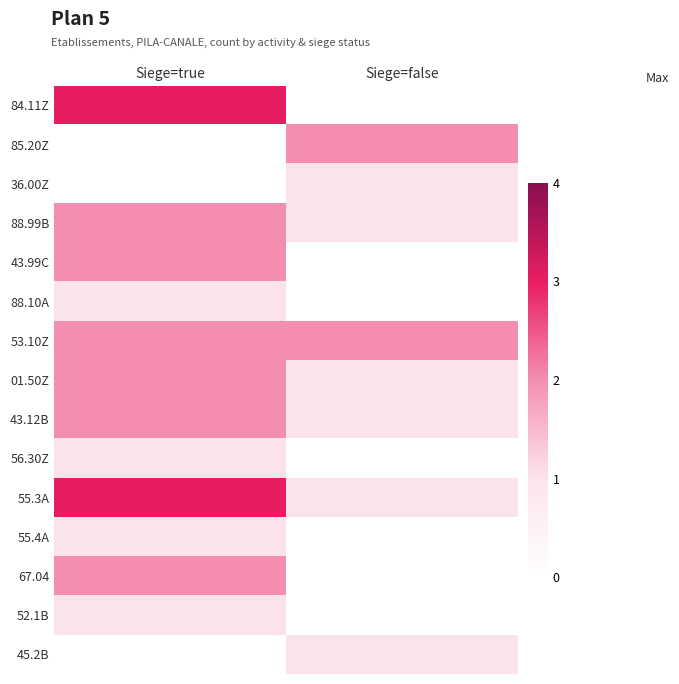

At which category is the sum across all series the highest?

Siege=true